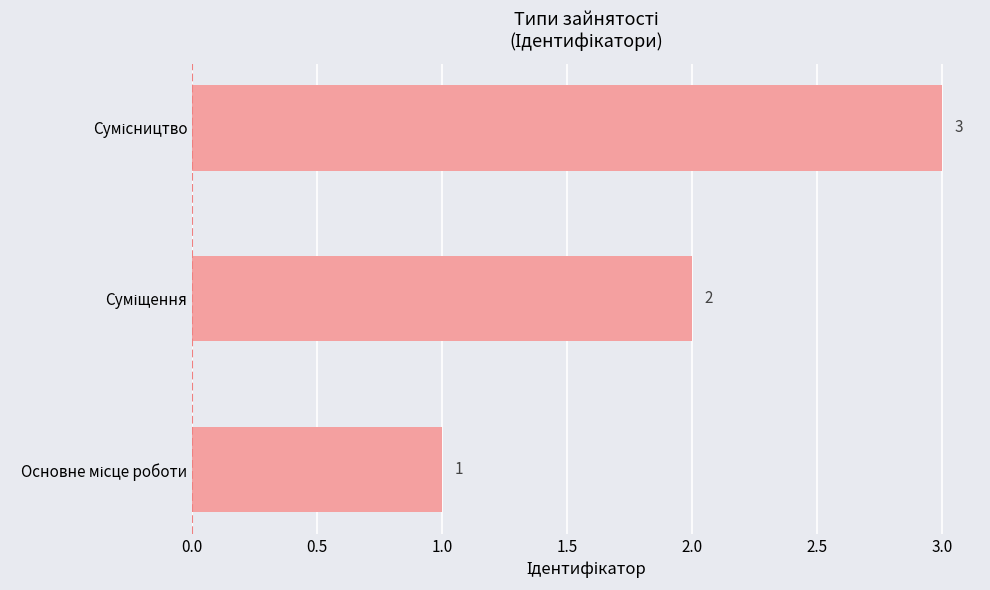

Count the values in the range 1 to 3.

3